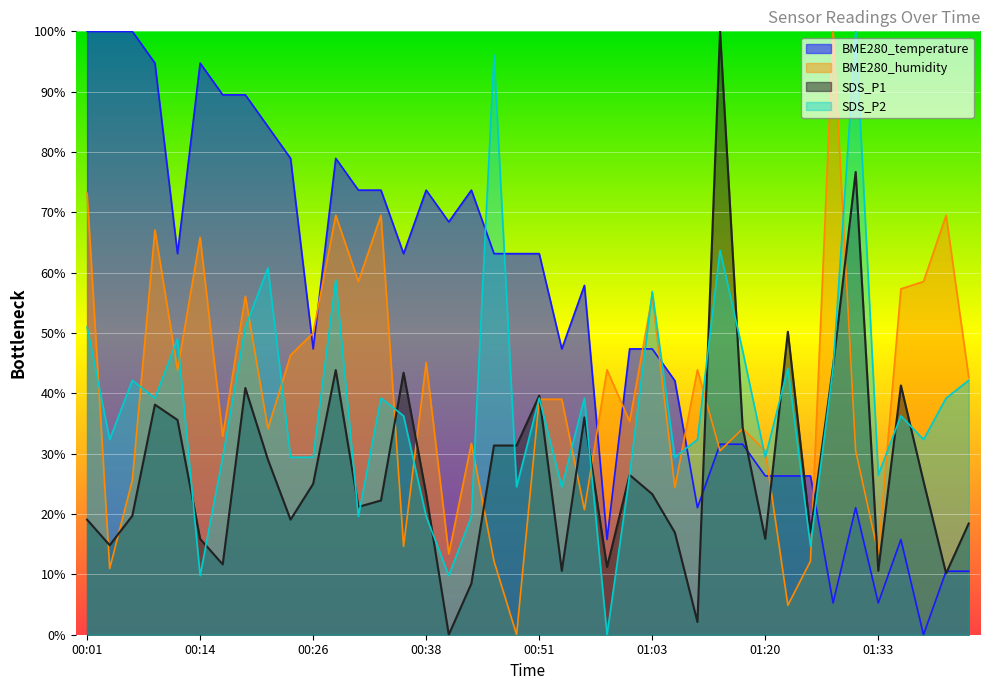

At which category does BME280_temperature reach its first local valley?

00:11